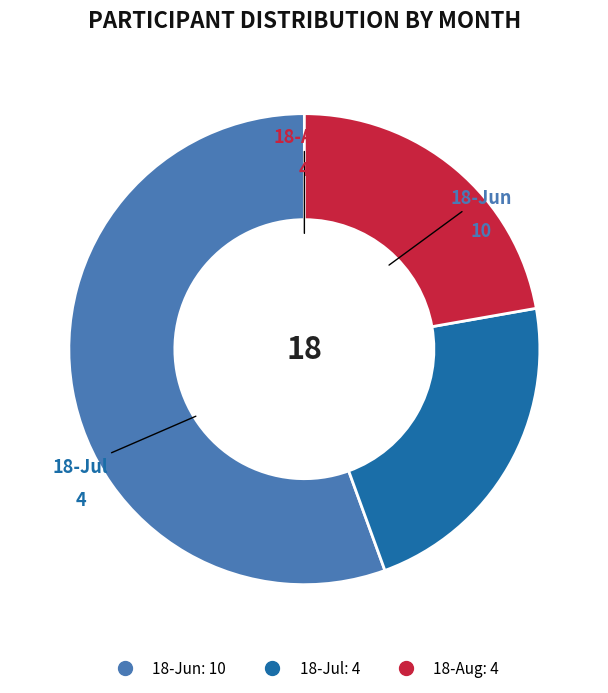

How many segments does this pie chart have?

3